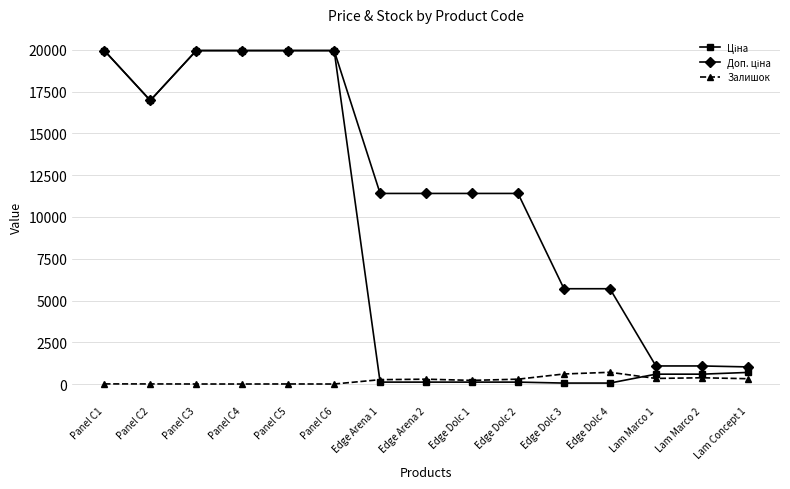

What is the highest value of the Залишок series?

702.0